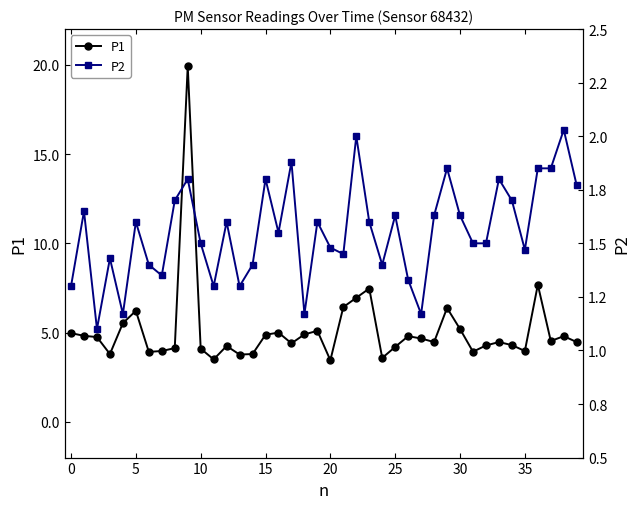

At how many categories does at least one series exceed 12?

1